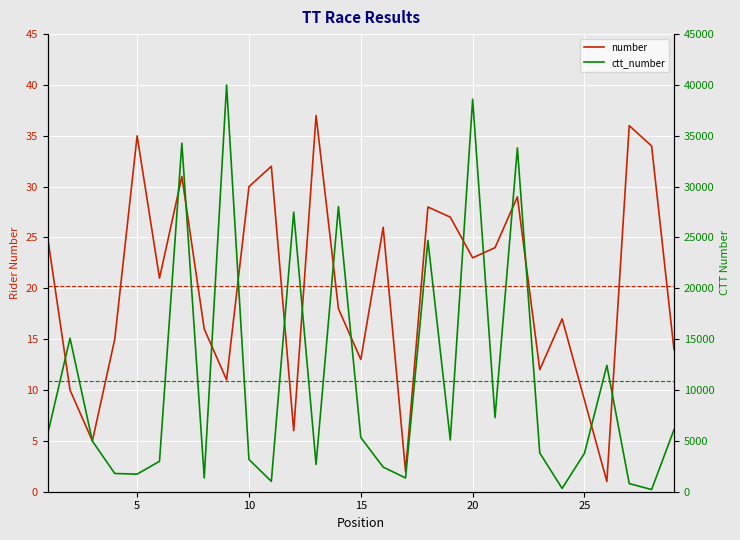

Is the value of ctt_number at 3 greater than the value of number at 4?

Yes